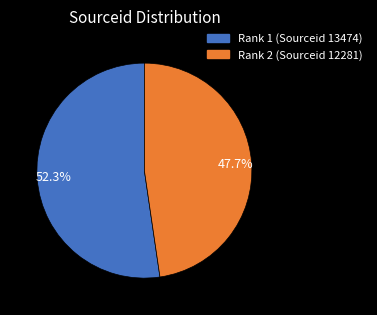

To the nearest percent, what portion does Rank 1 (Sourceid 13474) represent?

52%